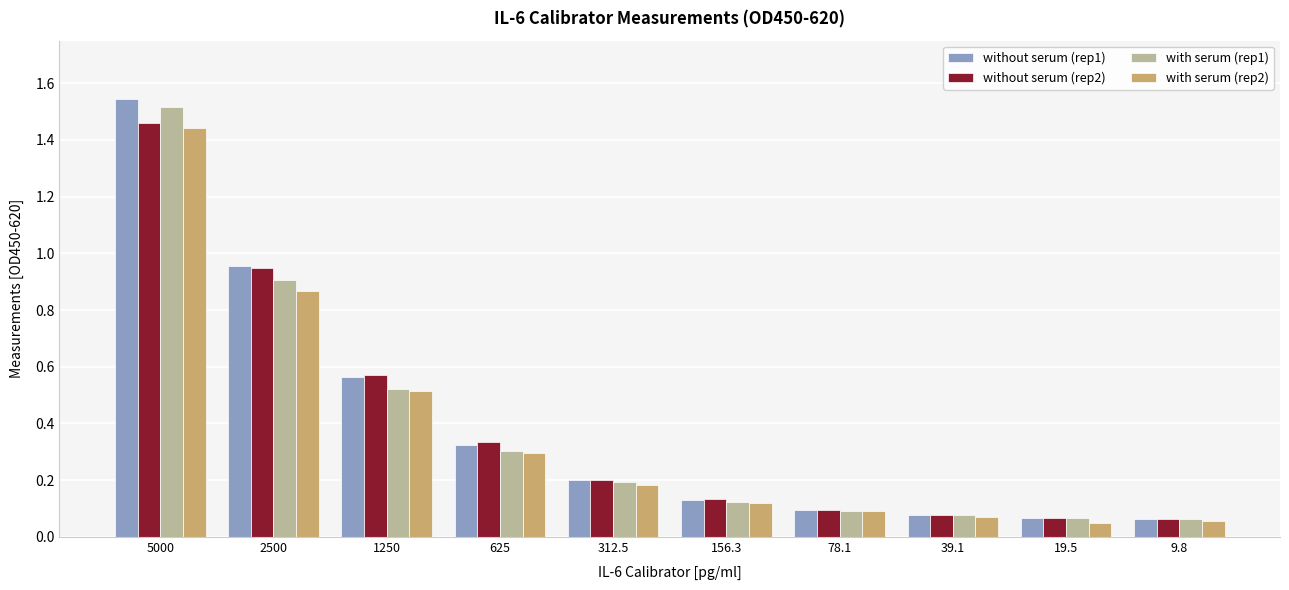

Does the chart contain stacked bars?

No